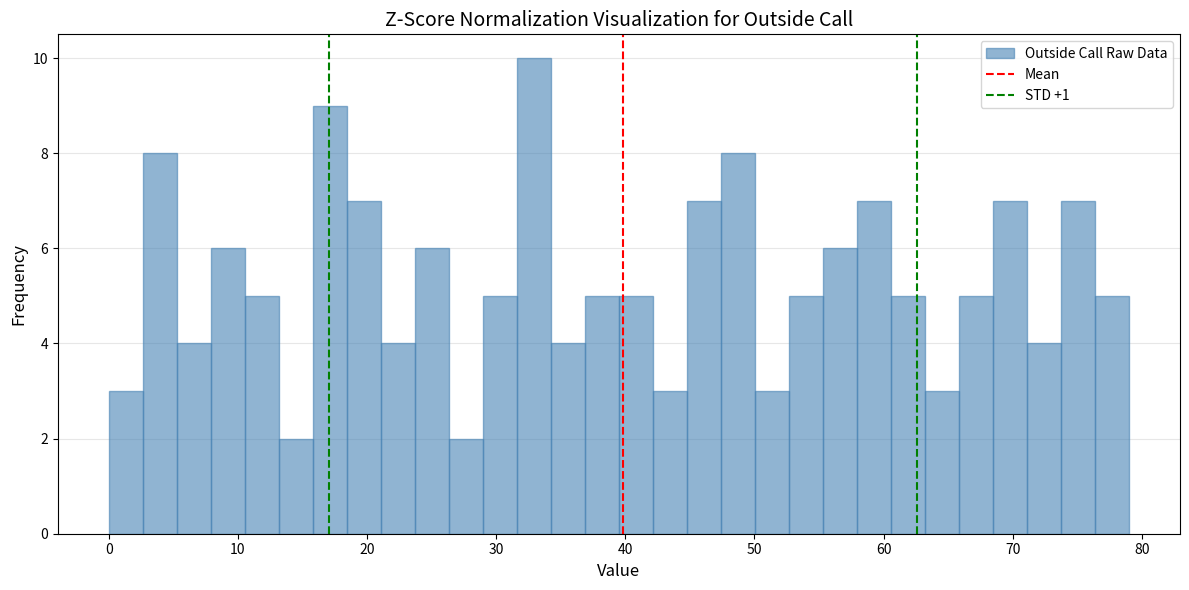

Around what value on the x-axis is the tallest bar? Give the approximate position of its centre, as read against the axis.

33